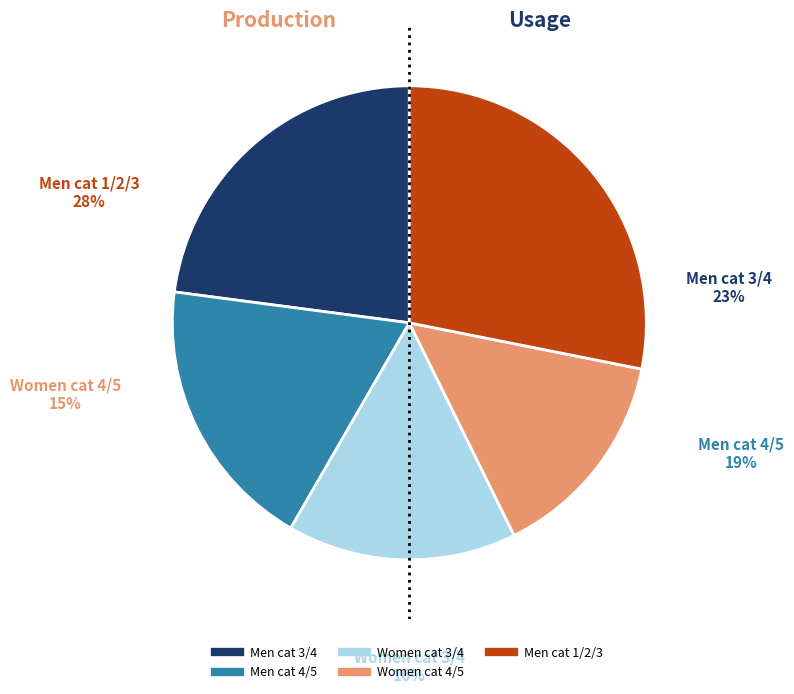

What is the largest slice in the pie chart?

Men cat 1/2/3